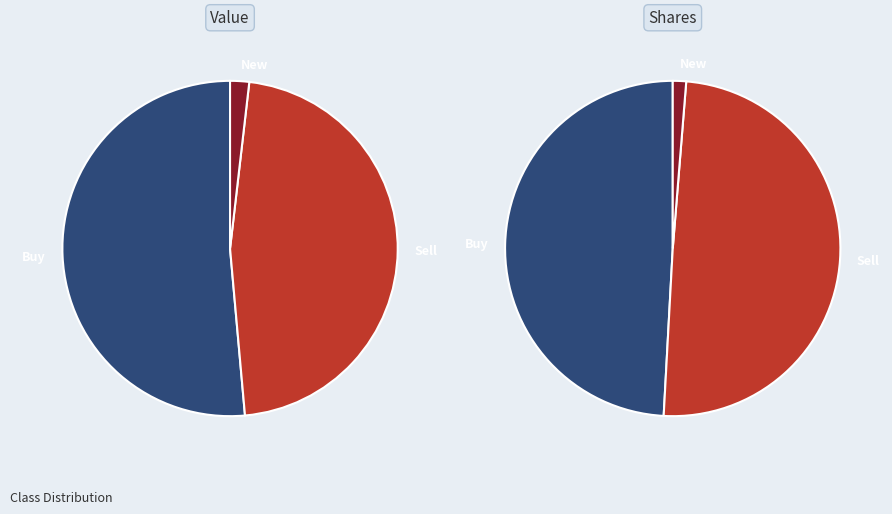

Which slice is the largest?

Buy